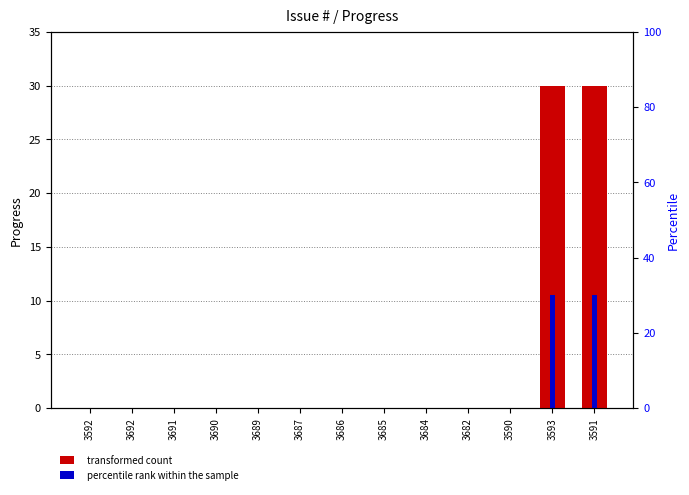

Is the value of transformed count at 3687 greater than the value of percentile rank within the sample at 3682?

No